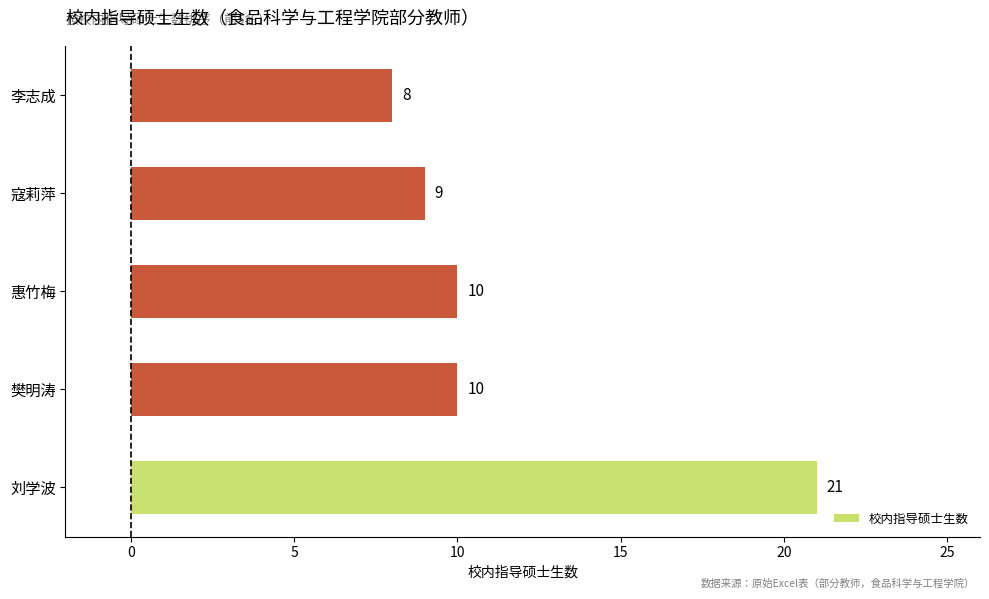

Reading bottom to top, list all the values displayed in this chart.

21	10	10	9	8